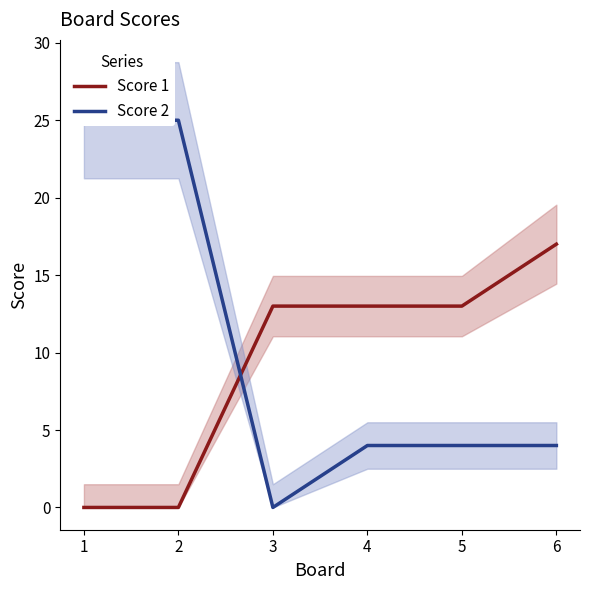

Is the value of Score 2 at 6 greater than the value of Score 1 at 3?

No